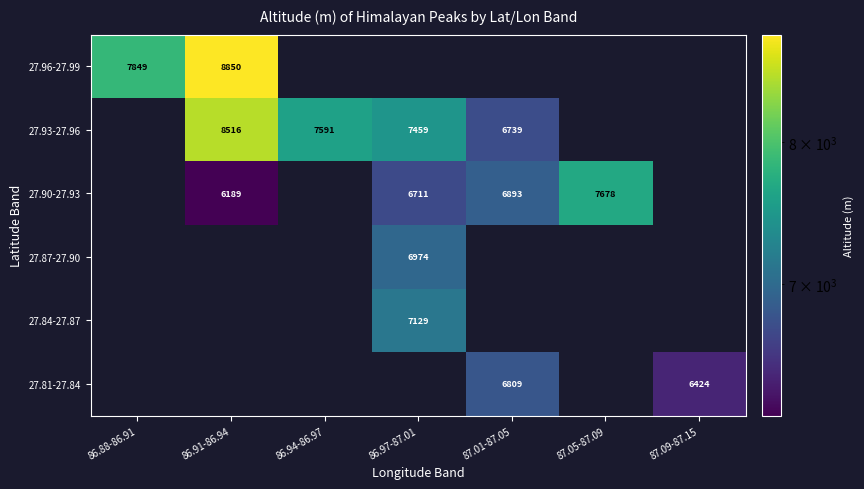

True or false: 27.93-27.96 has a value of 7459 at 86.97-87.01.

True